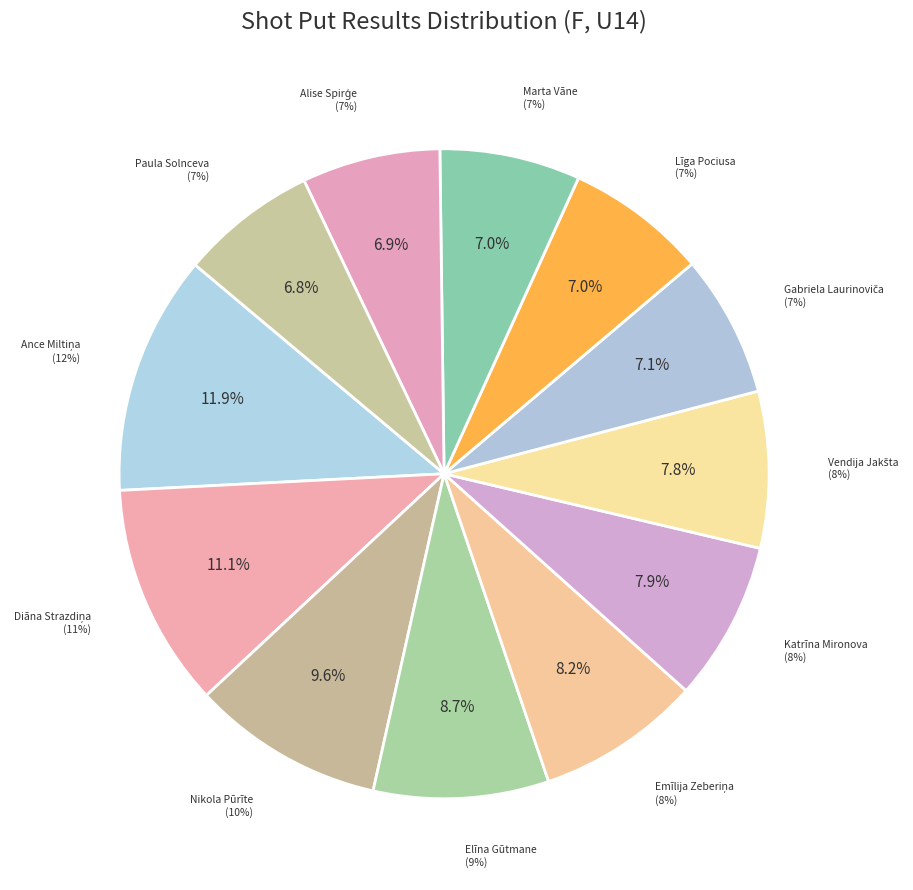

What is the total percentage of Alise Spirģe and Elīna Gūtmane?

15.6%